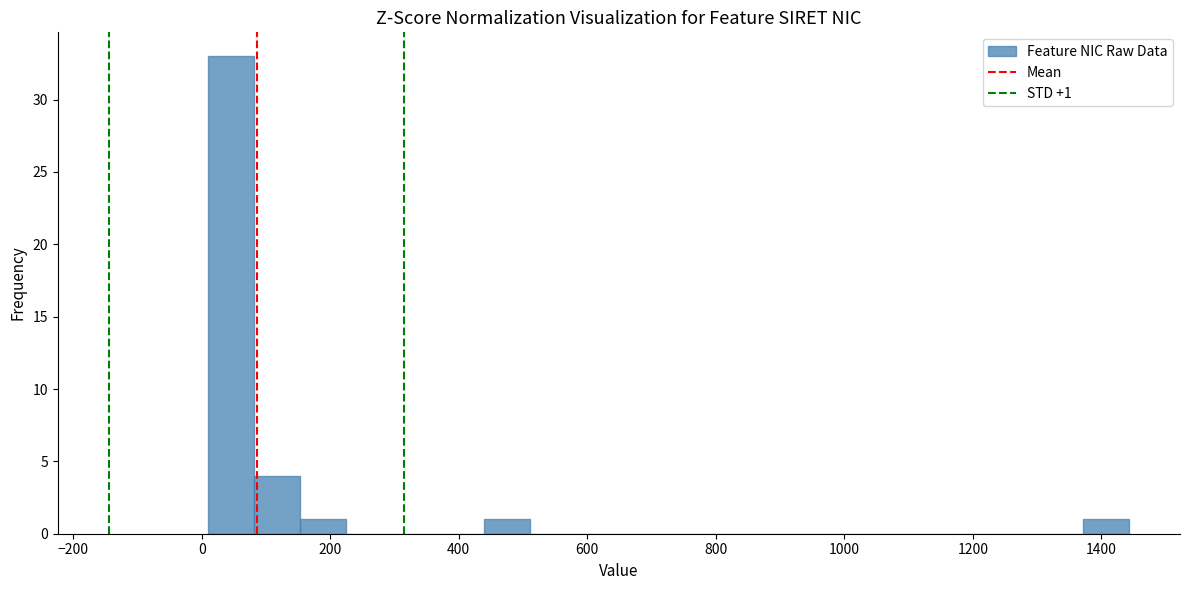

Read against the x-axis, roughly where is the centre of the tallest bar?

40